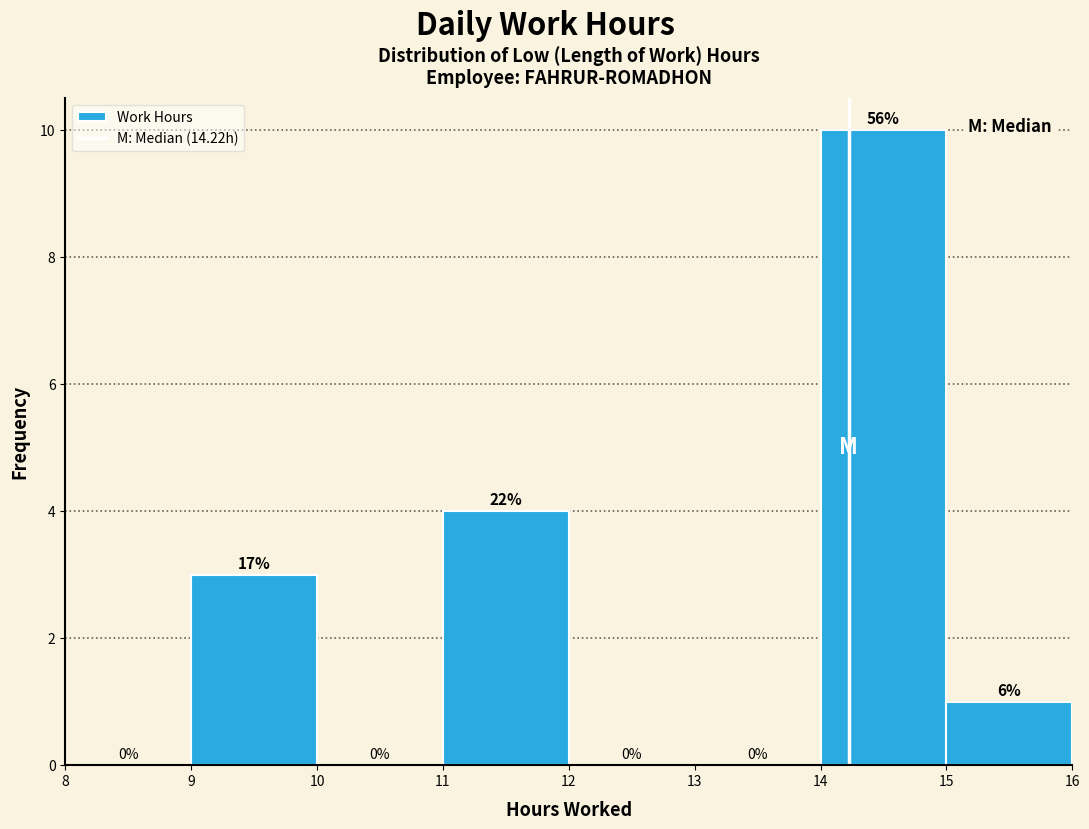

Which range on the x-axis has the tallest bar?

14 to 15